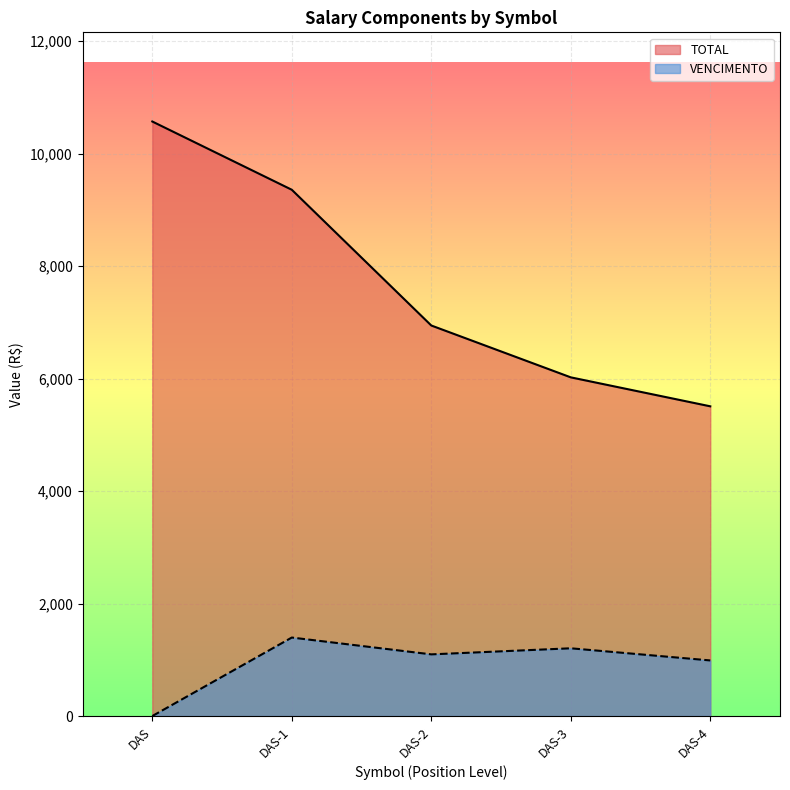

What is the sum of all VENCIMENTO values?

4684.3